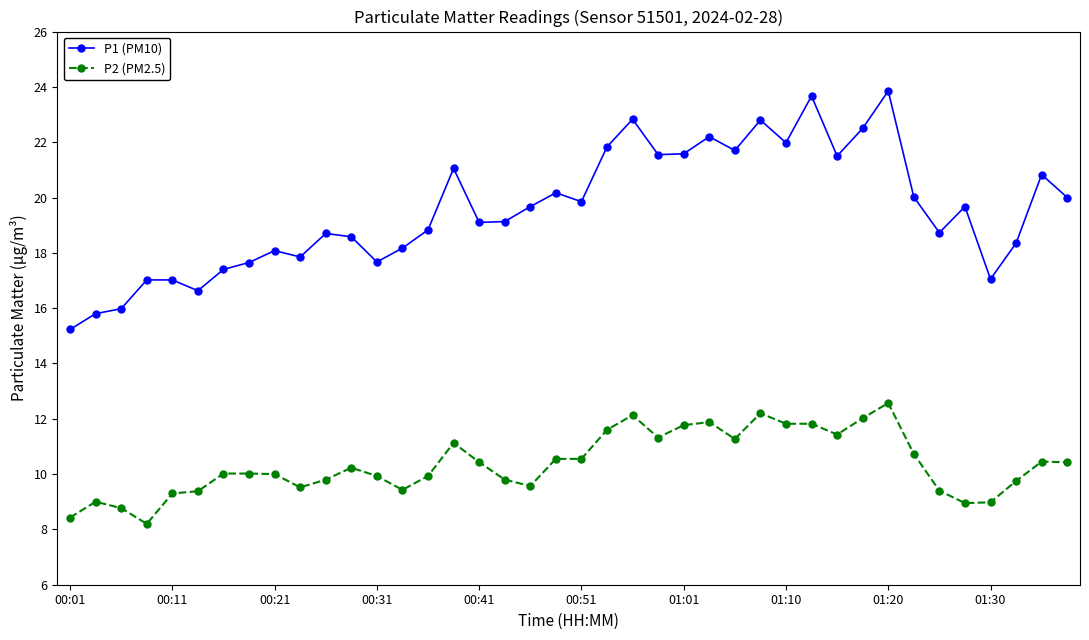

How many lines are shown in the chart?

2